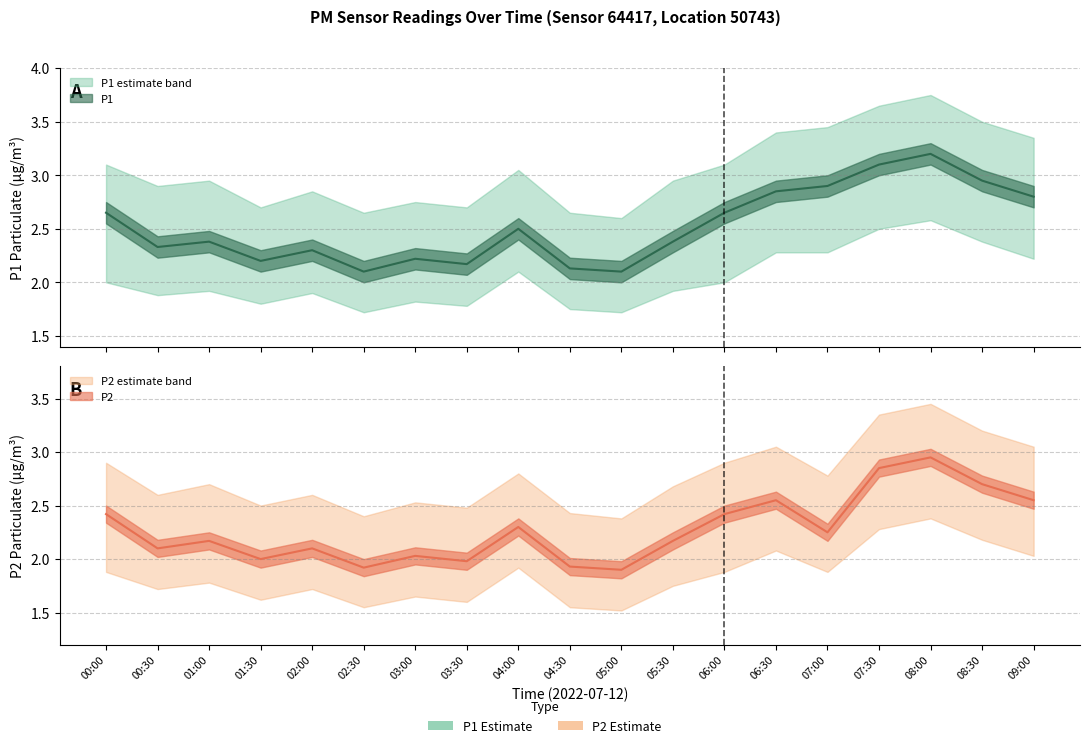

Which has a higher value, 01:00 or 04:00?

04:00